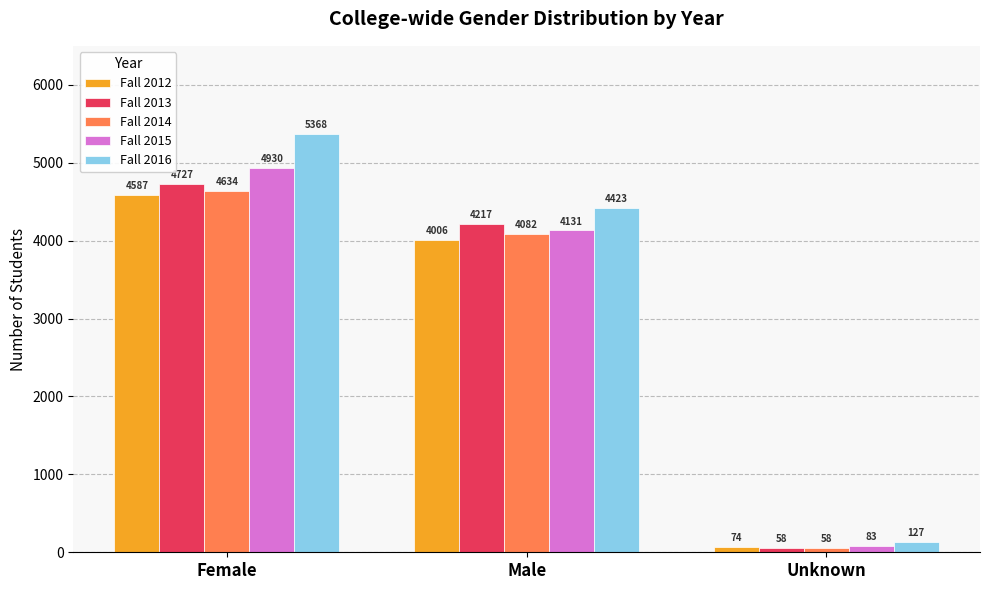

Which series has the widest spread of values?

Fall 2016